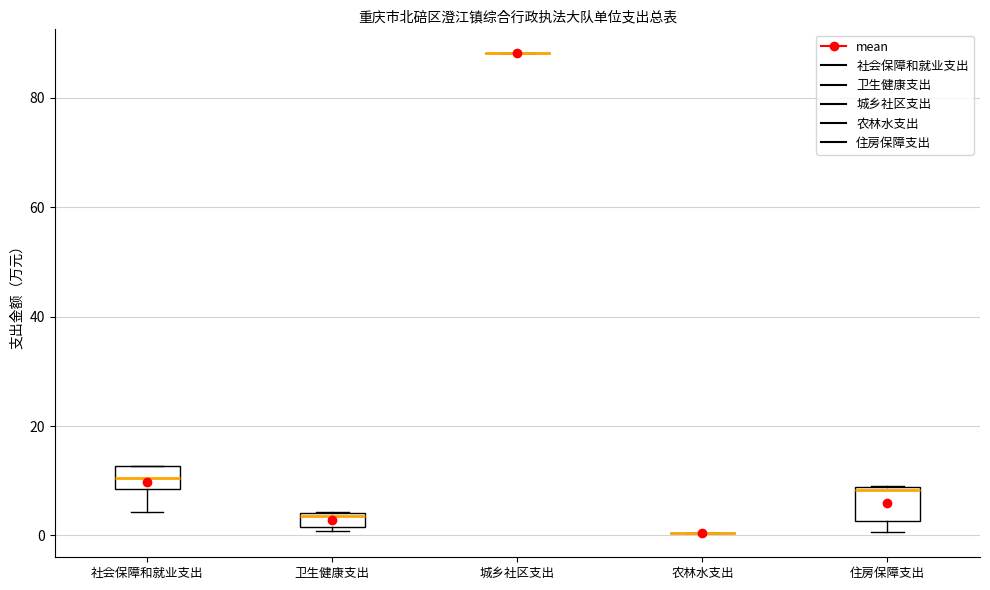

Where is the upper edge of the box for 住房保障支出 on the y-axis? The values are not printed on the chart, so give them approximately, as read against the axis.

8